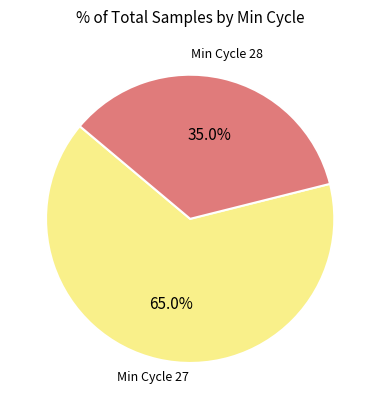

Is there any slice that represents more than half of the pie?

Yes